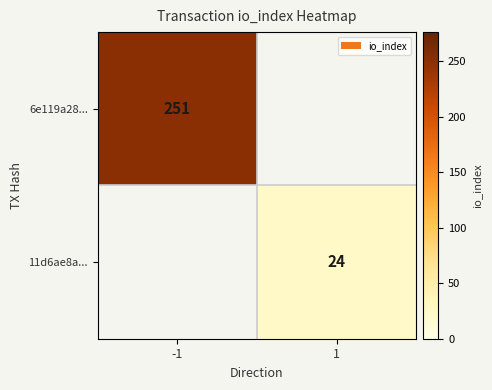

Is the value of 6e119a28... at -1 greater than the value of 11d6ae8a... at 1?

Yes